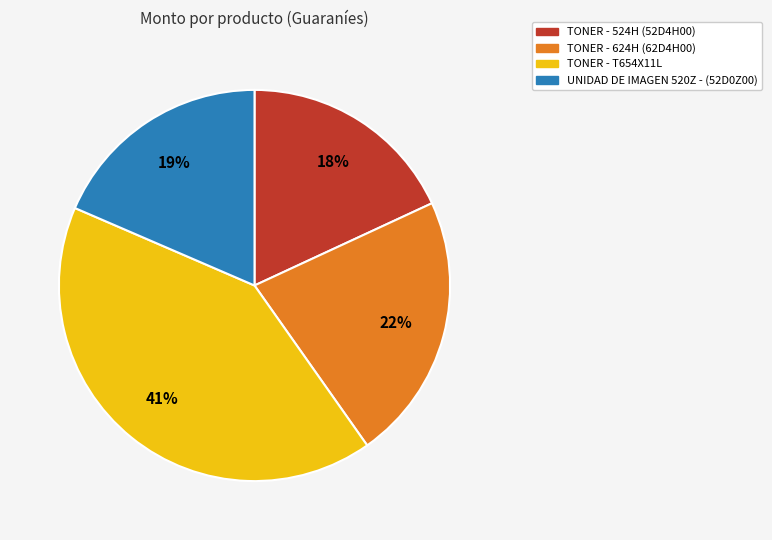

Which slice is the largest?

TONER - T654X11L